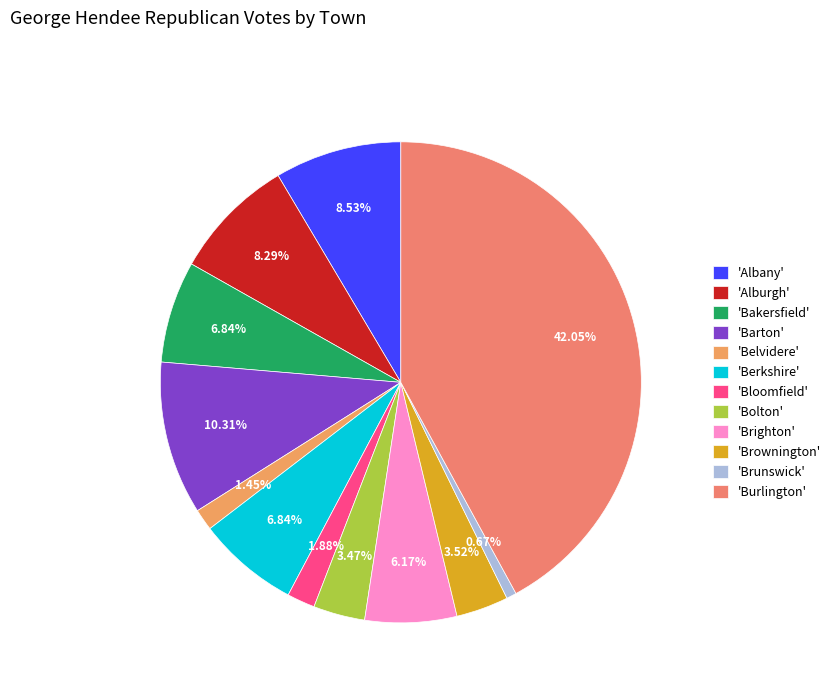

What is the smallest slice in the pie chart?

'Brunswick'